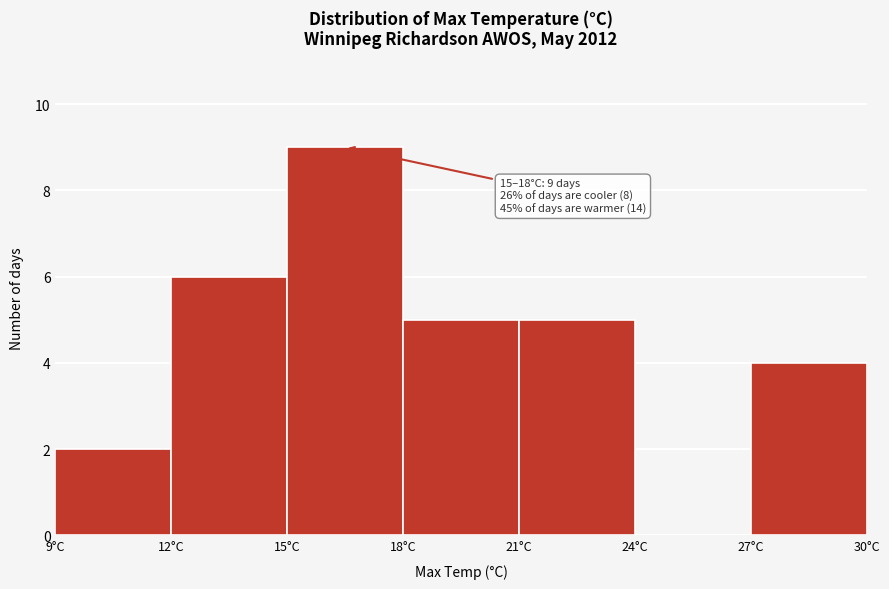

Which range on the x-axis has the tallest bar?

15 to 18